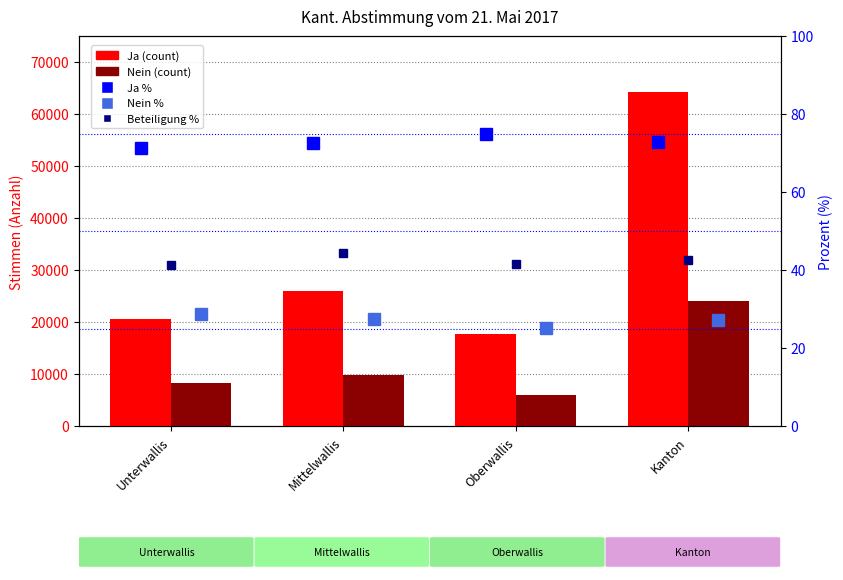

At which label does Nein % reach its minimum?

Oberwallis